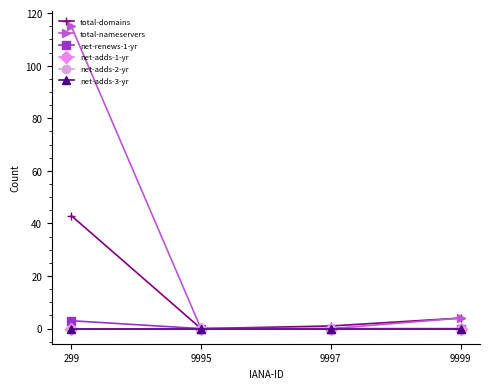

Reading left to right, extract all data points from this chart.

total-domains: 43	0	1	4
total-nameservers: 115	0	0	4
net-renews-1-yr: 3	0	0	0
net-adds-1-yr: 0	0	0	0
net-adds-2-yr: 0	0	0	0
net-adds-3-yr: 0	0	0	0